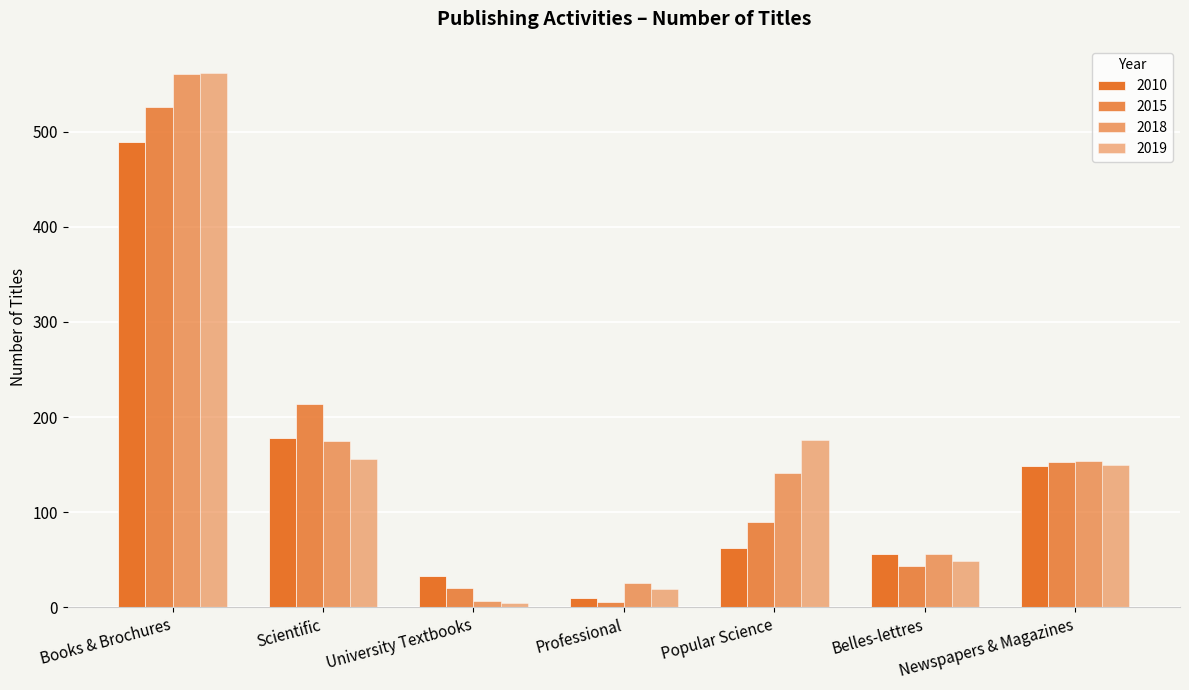

How many bars are there in each group?

4